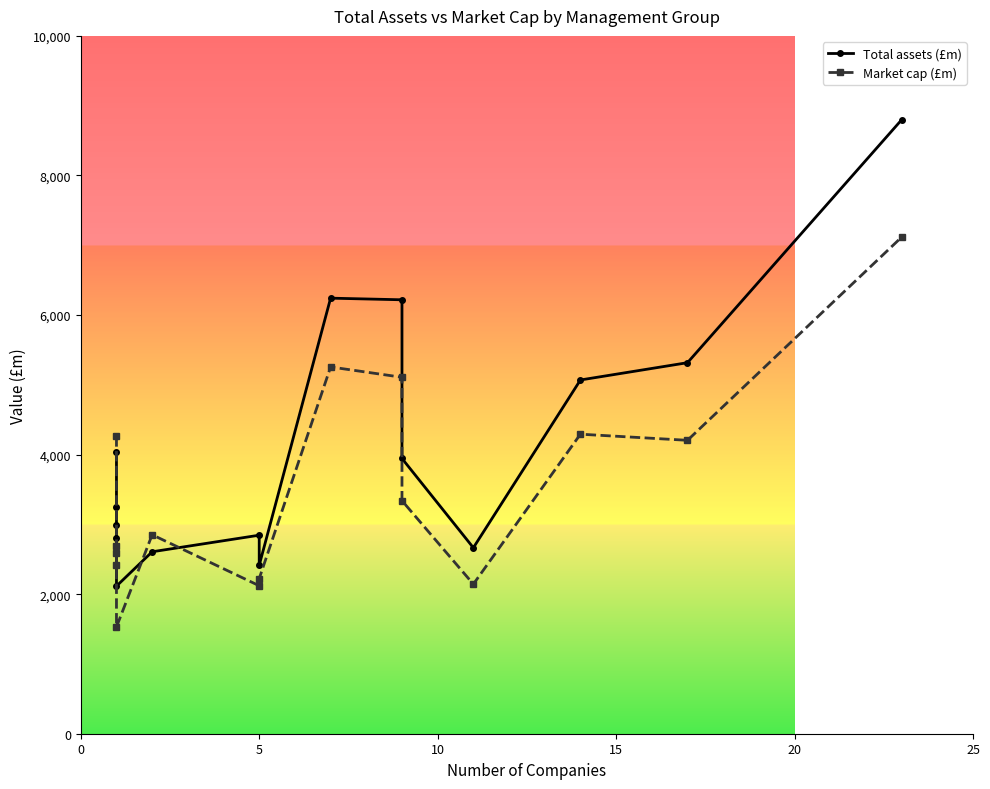

Which series ends up on top after the final intersection of Total assets (£m) and Market cap (£m)?

Total assets (£m)